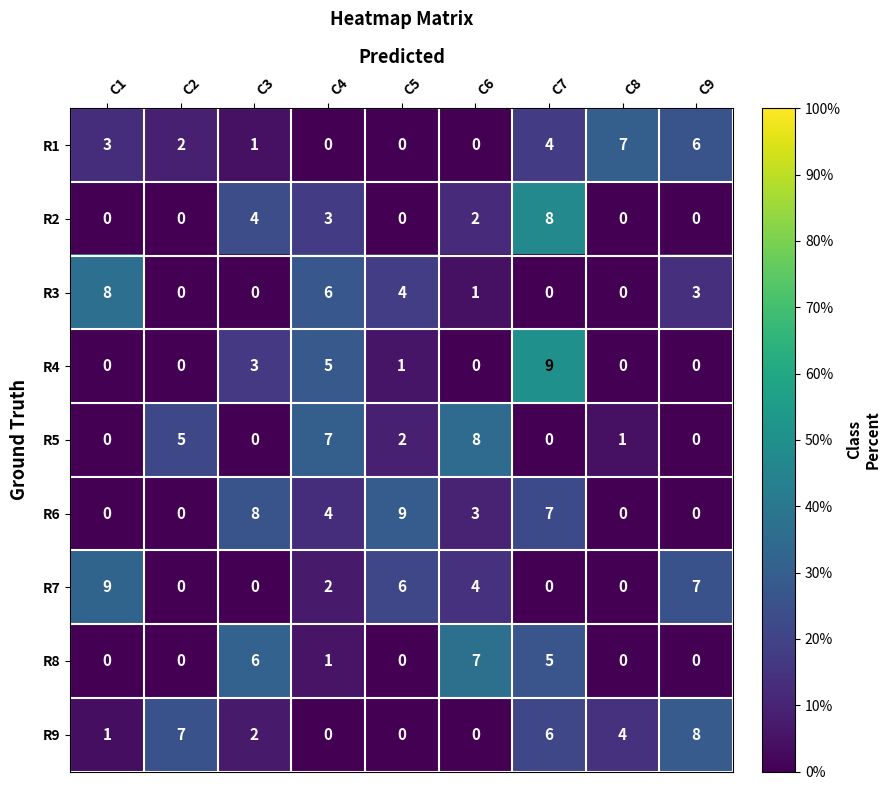

What is the highest value of the R8 series?

7